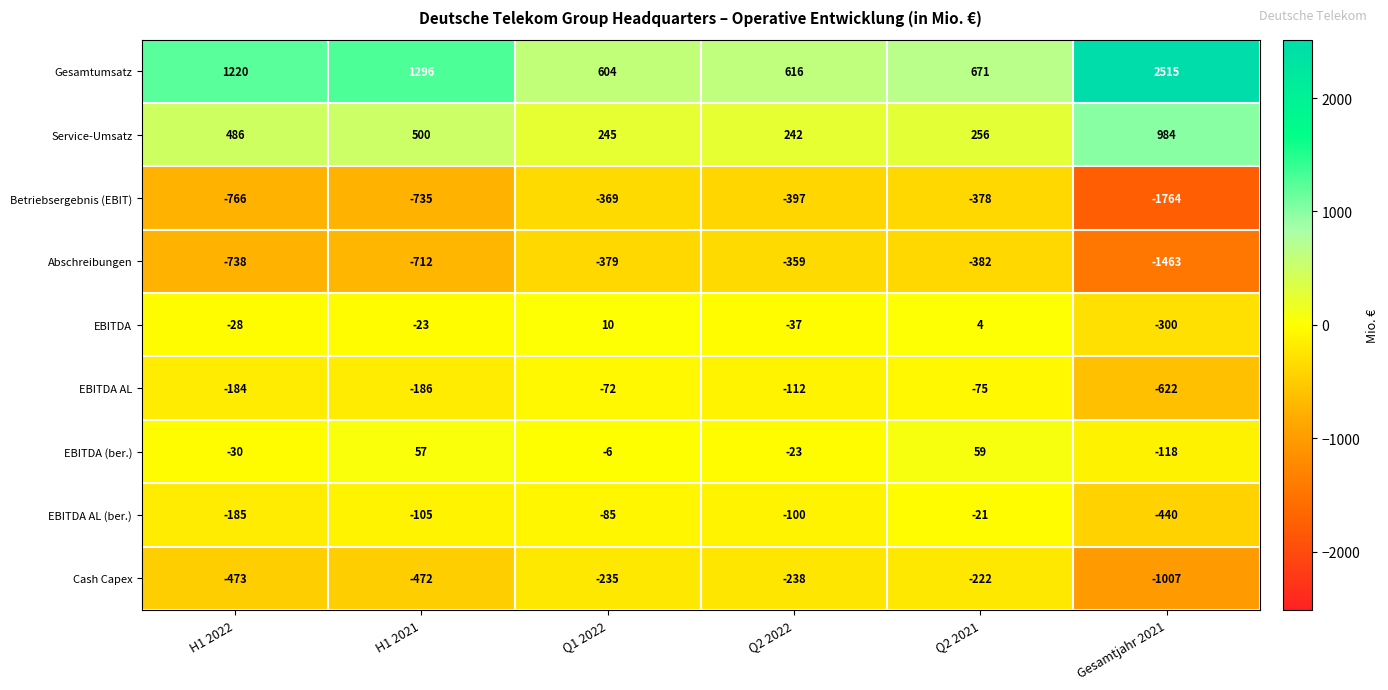

Which series has the largest total across all categories?

Gesamtumsatz